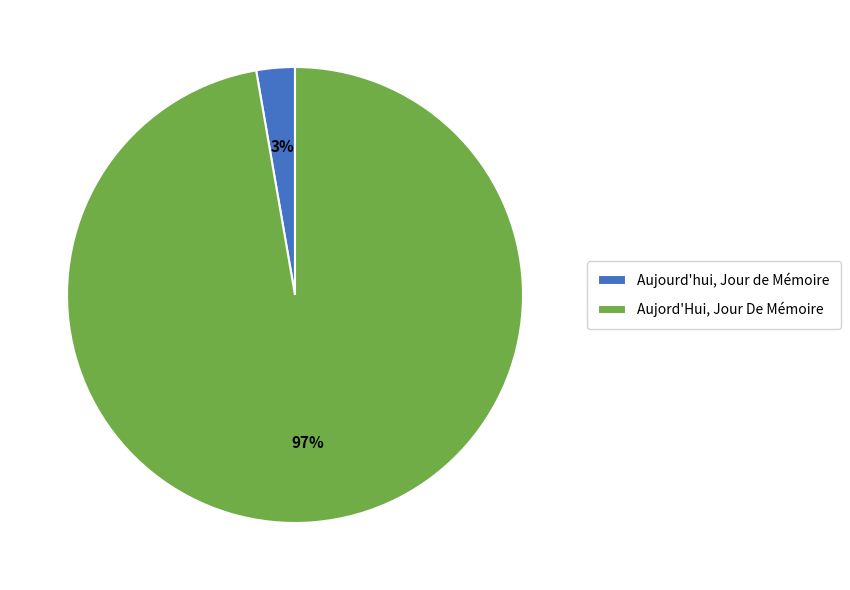

To the nearest percent, what portion does Aujourd'hui, Jour de Mémoire represent?

3%